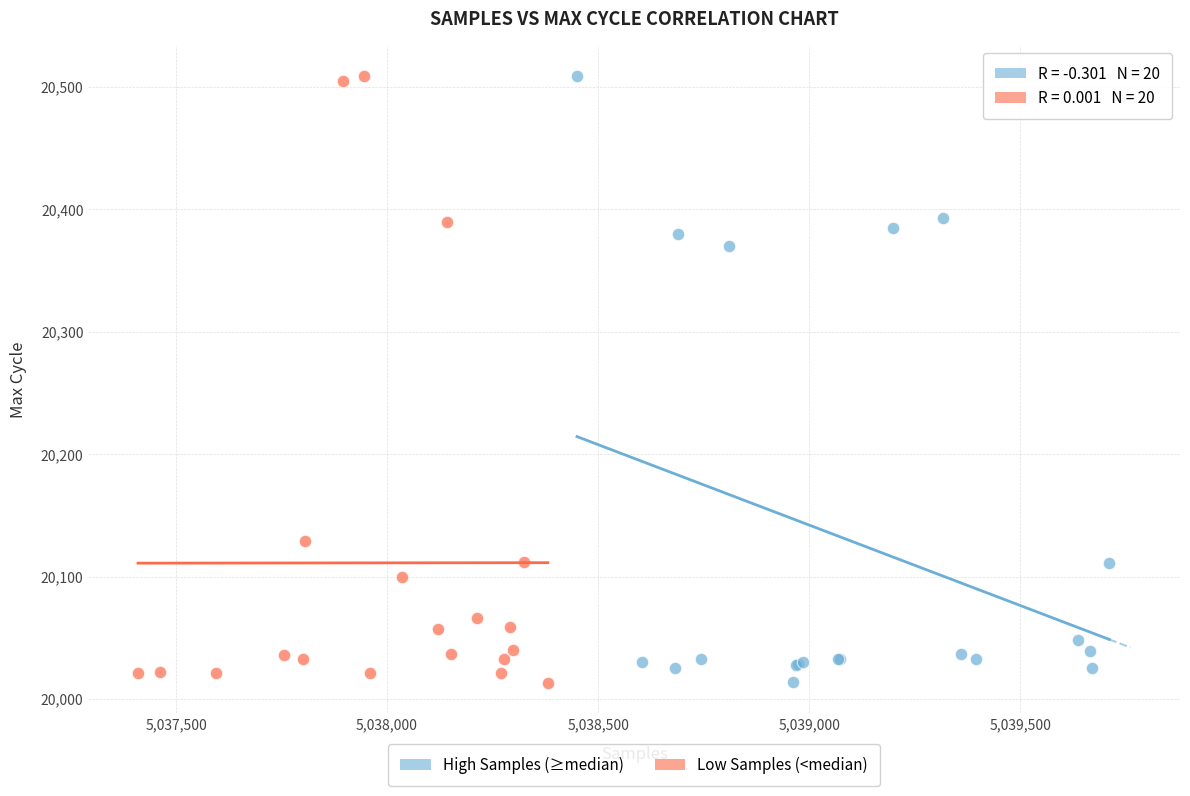

What are all the series names shown in the legend?

High Samples (≥median), Low Samples (<median)